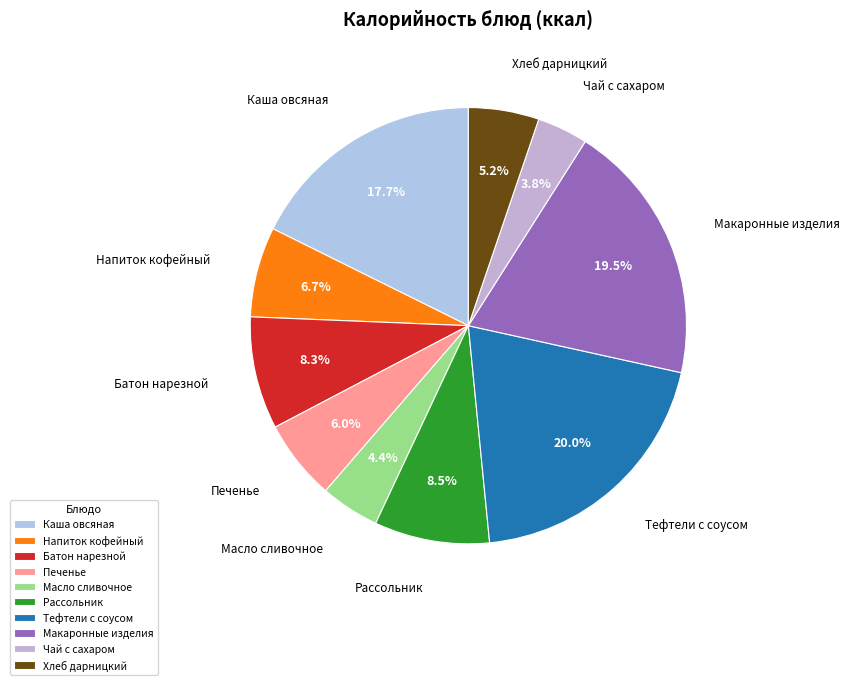

To the nearest percent, what is the average slice percentage?

10%